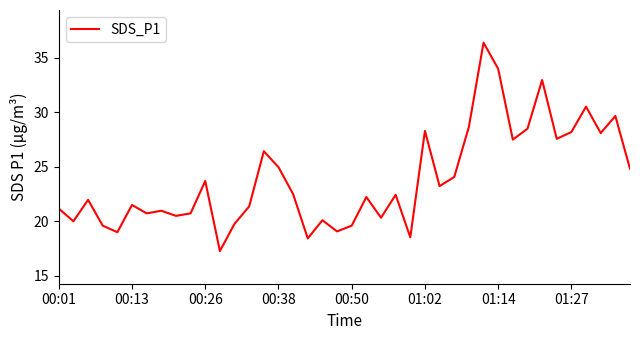

What is the smallest value displayed?

17.3